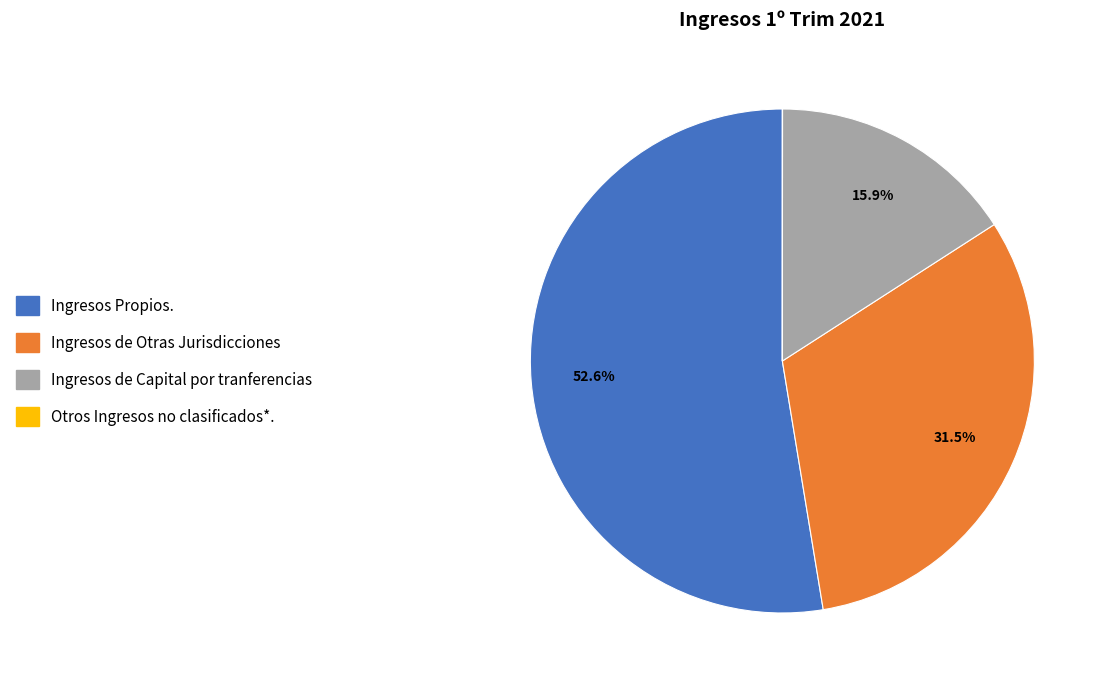

Is it true that Ingresos de Capital por tranferencias is 16% of the pie?

True